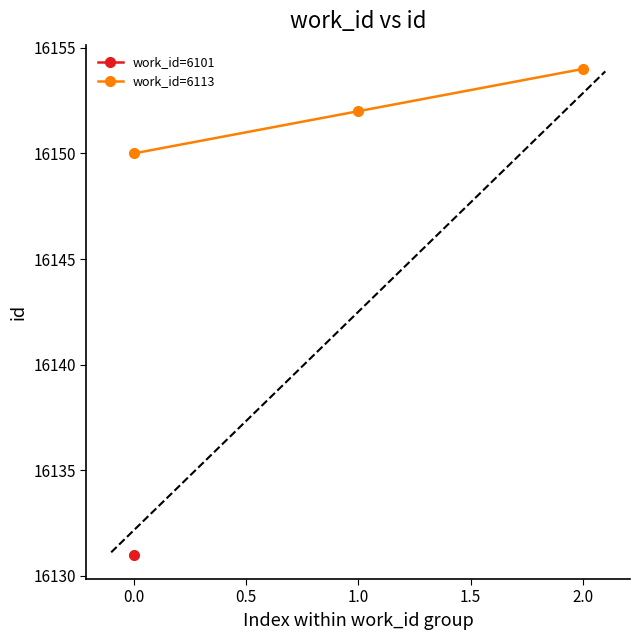

The work_id=6113 series shows 8140 at 1.0. True or false?

False